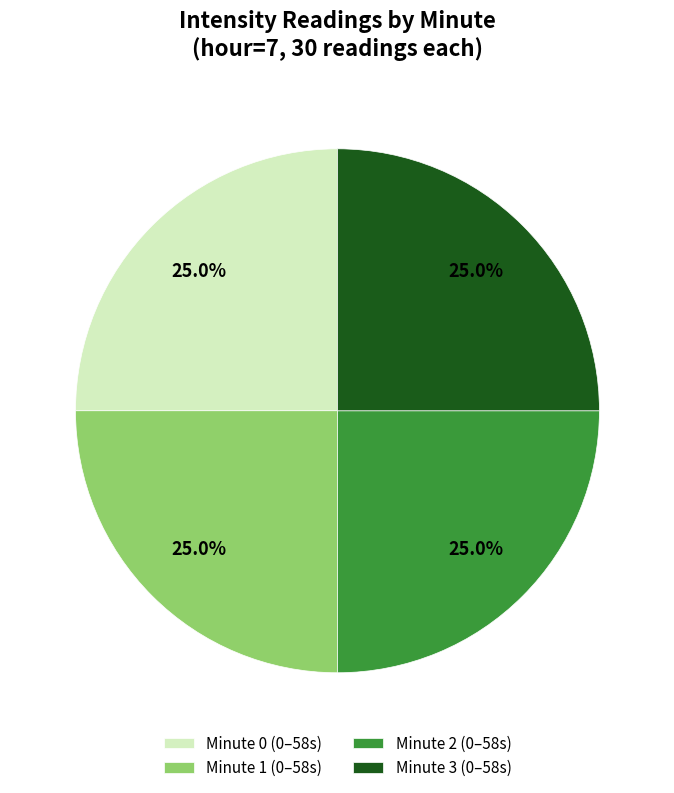

What is the ratio of the value at Minute 1 (0–58s) to the value at Minute 2 (0–58s)?

1.0